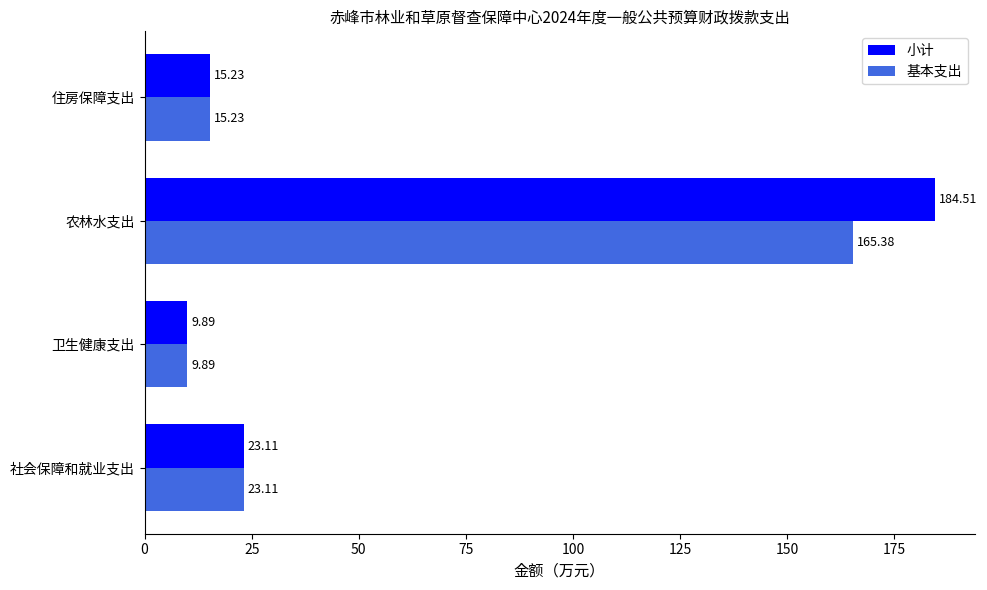

Where is 基本支出 nearest to the value 87?

社会保障和就业支出